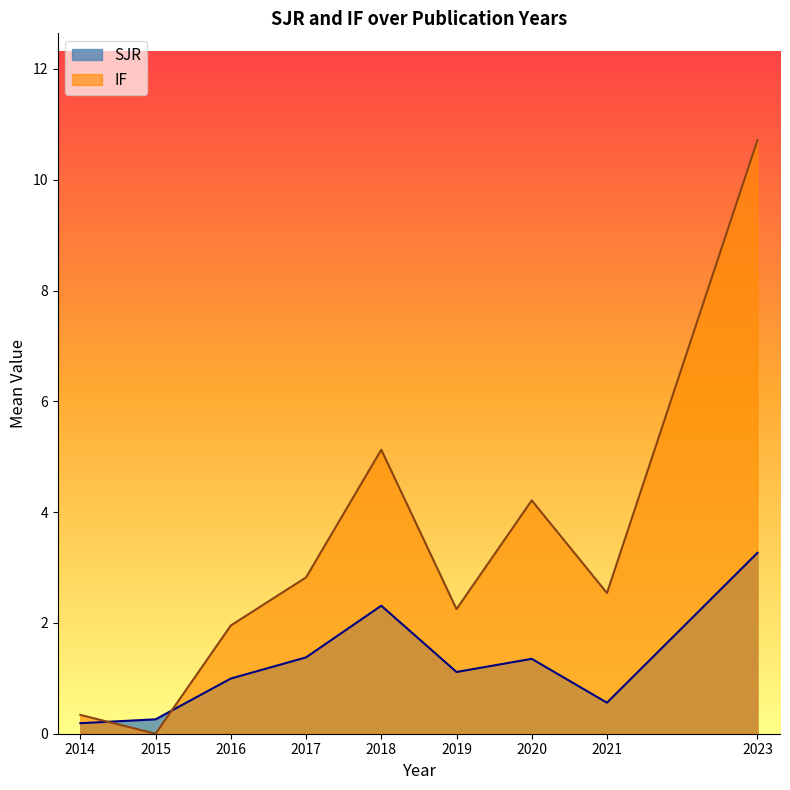

After their last crossing, which series has the higher values: SJR or IF?

IF